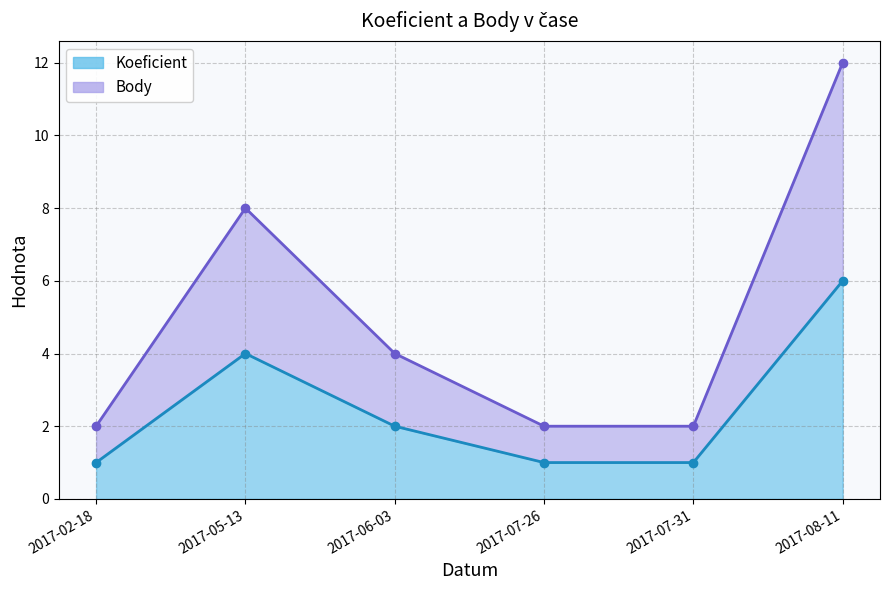

How many data points does each series have?

6